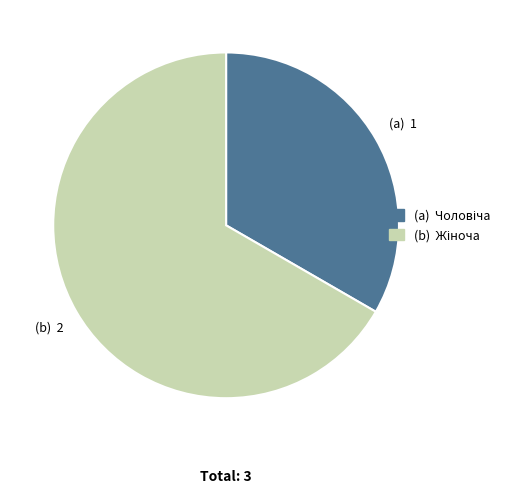

Is there any slice that represents more than half of the pie?

Yes